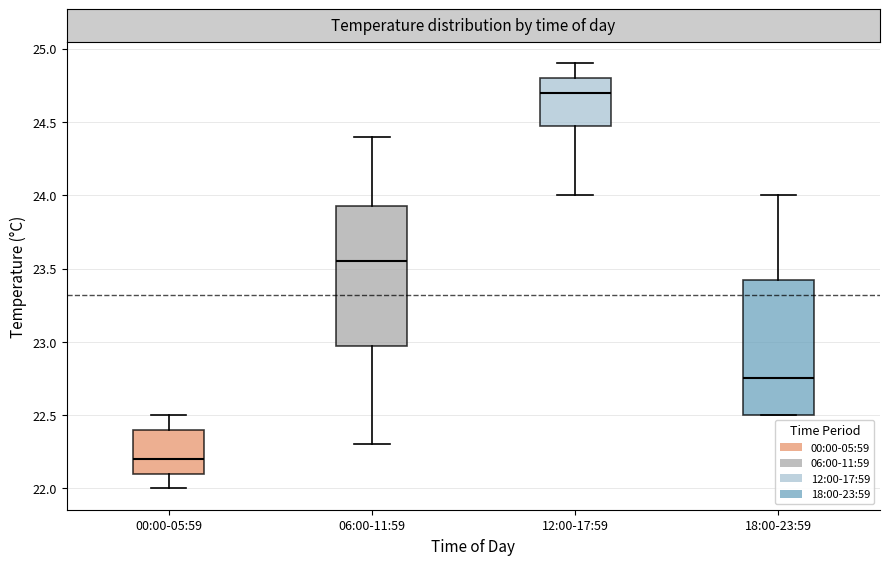

Reading left to right, read every box against the y-axis: the position of its median line, the range the box covers, and the ends of its whiskers. The values are not printed on the chart, so give them approximately, as read against the axis.

00:00-05:59: median 22.20, box 22.10 to 22.40, whiskers 22.00 to 22.50
06:00-11:59: median 23.55, box 23.00 to 23.95, whiskers 22.30 to 24.40
12:00-17:59: median 24.70, box 24.50 to 24.80, whiskers 24.00 to 24.90
18:00-23:59: median 22.75, box 22.50 to 23.45, whiskers 22.50 to 24.00